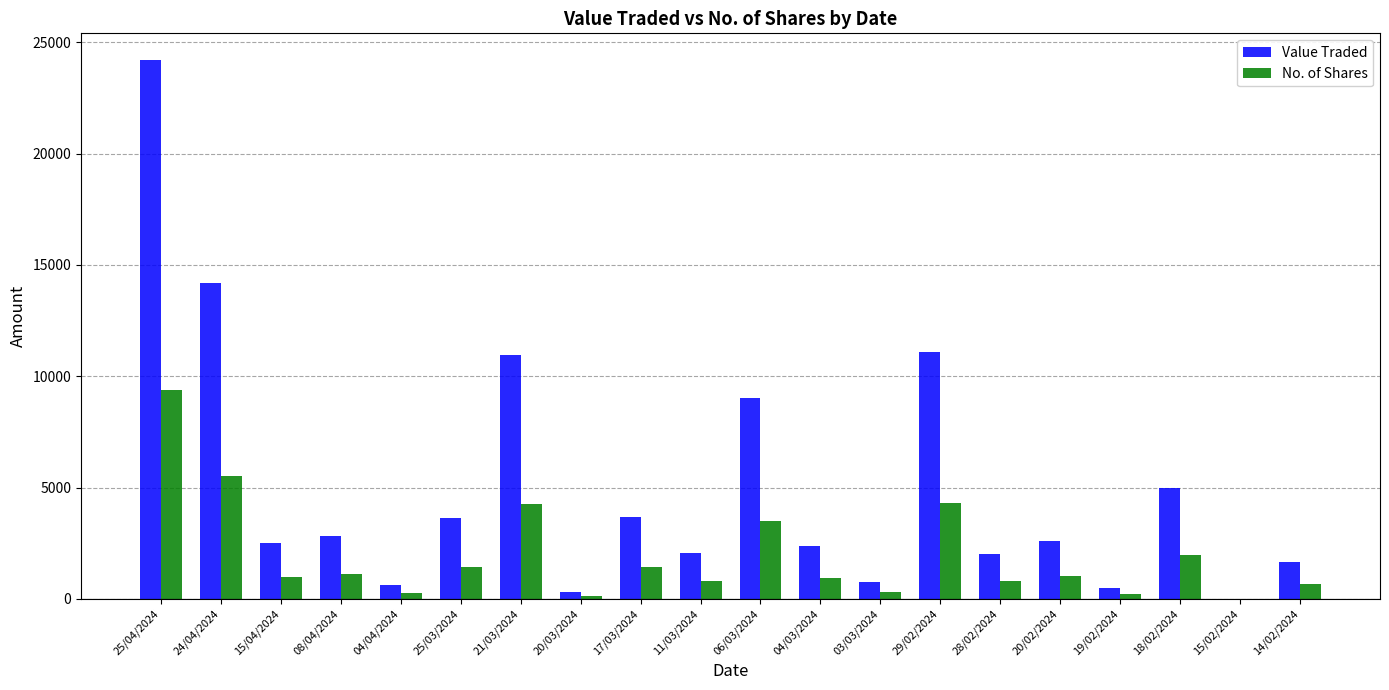

At which category is the sum across all series the highest?

25/04/2024